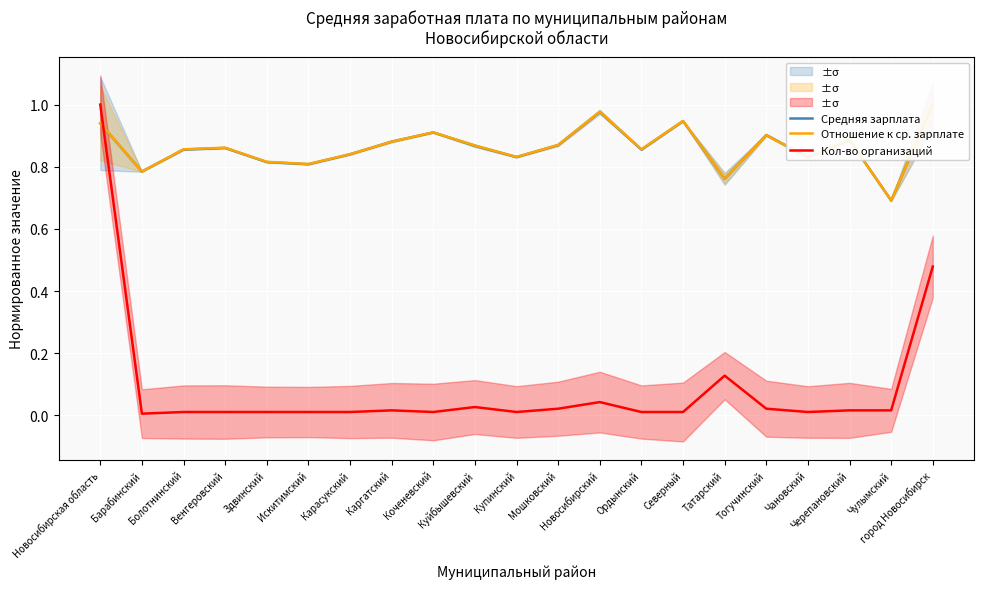

What is the label of the 9th point from the right?

Новосибирский